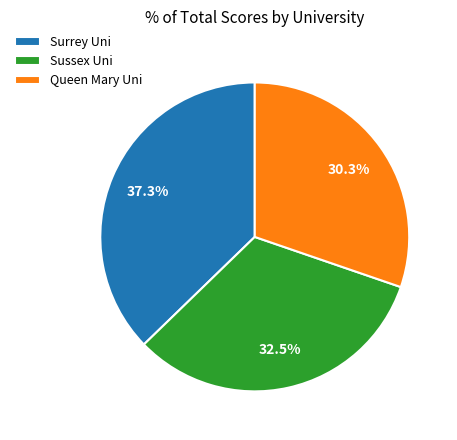

Which category has the biggest portion of the pie?

Surrey Uni